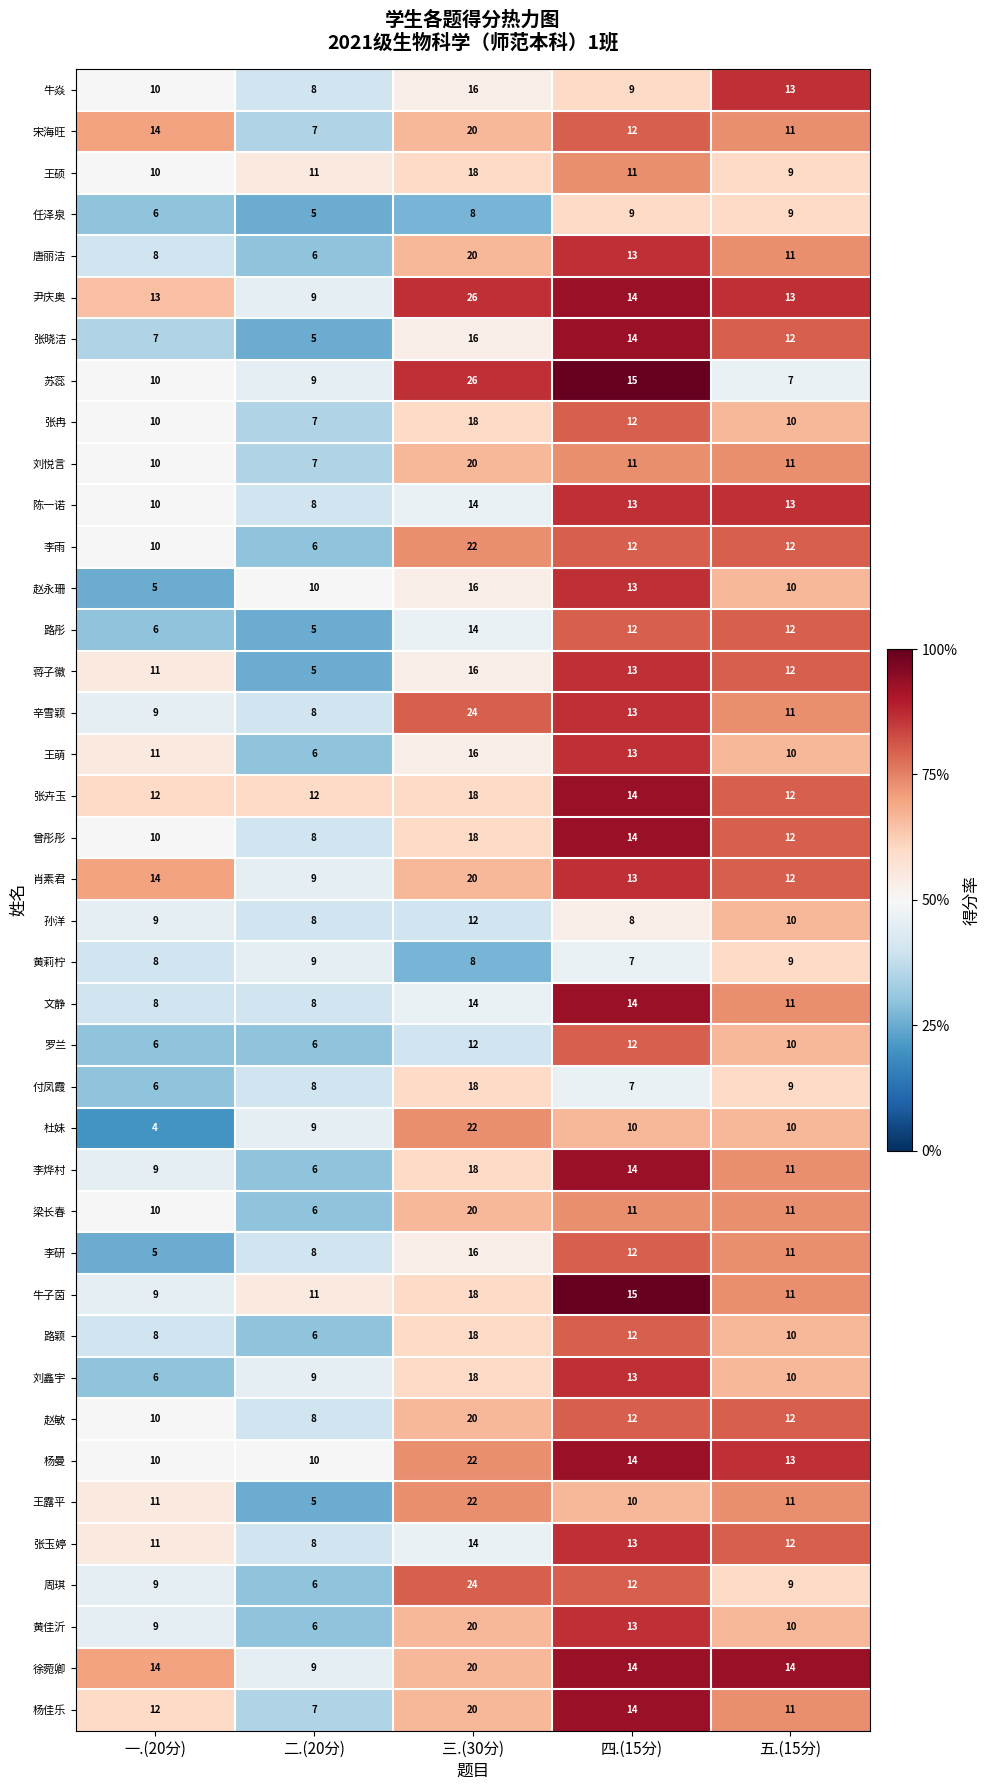

Where does the 路彤 series first go above 12?

三.(30分)